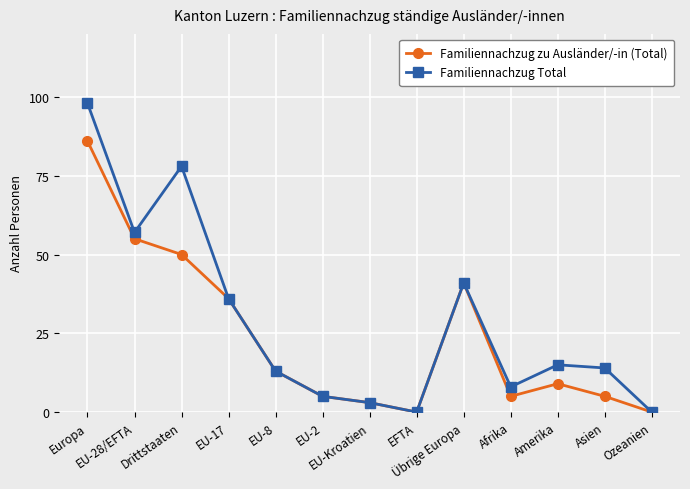

At which label does Familiennachzug Total first exceed 14?

Europa